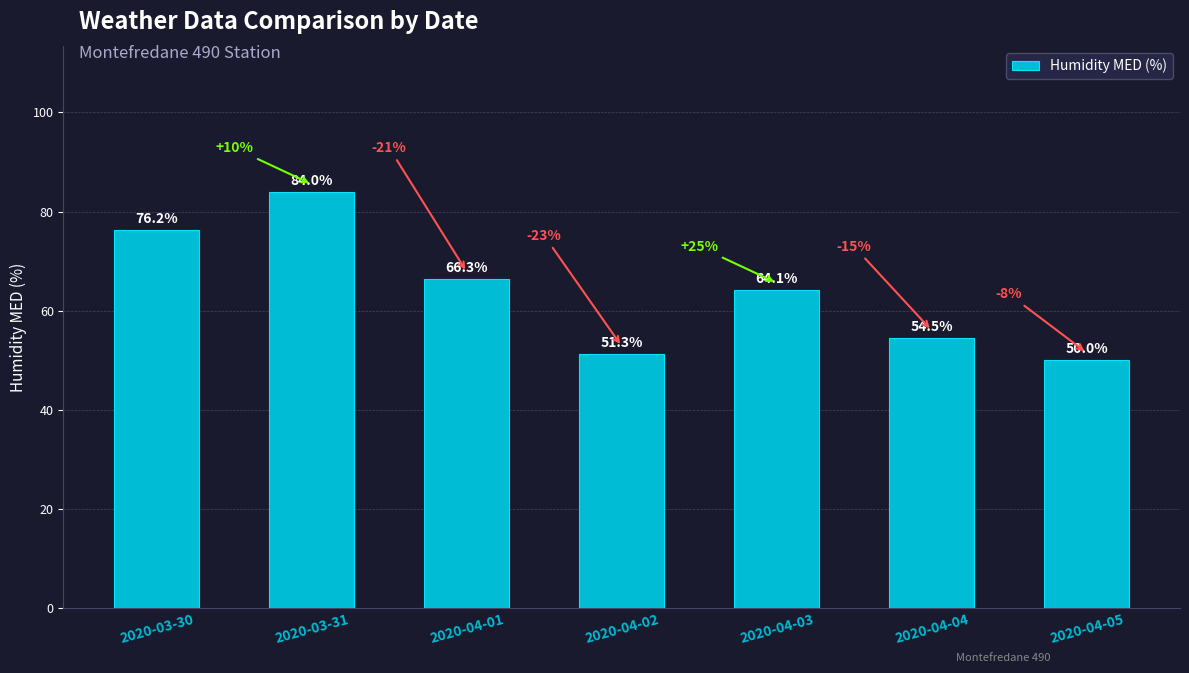

Reading left to right, list all the values displayed in this chart.

76.2	84.0	66.3	51.3	64.1	54.5	50.0